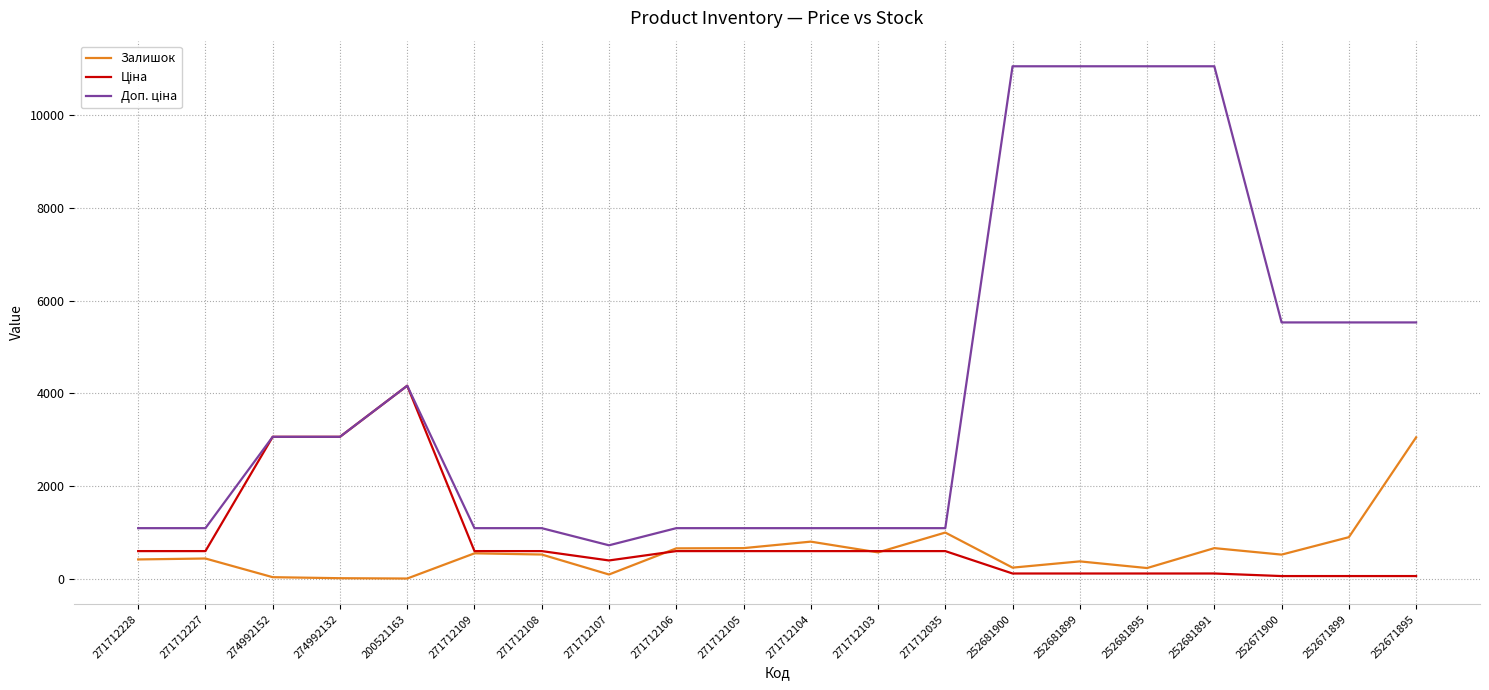

The value of Залишок at 271712108 is 520.0. True or false?

True